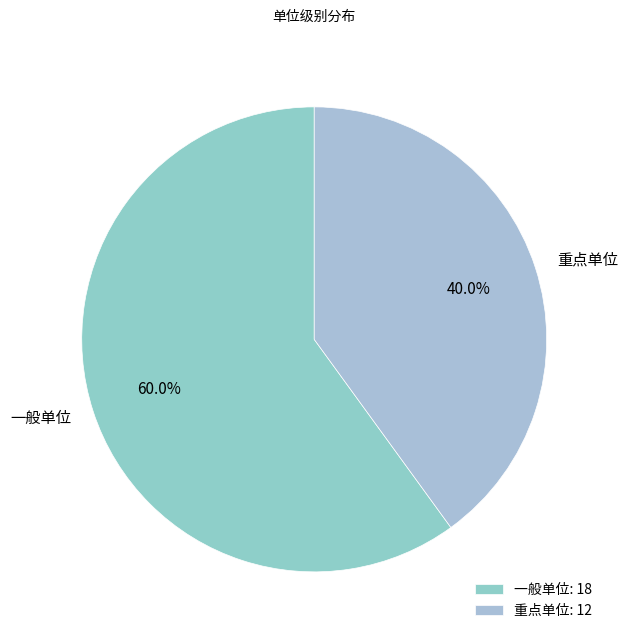

Is it true that 重点单位 is 32% of the pie?

False